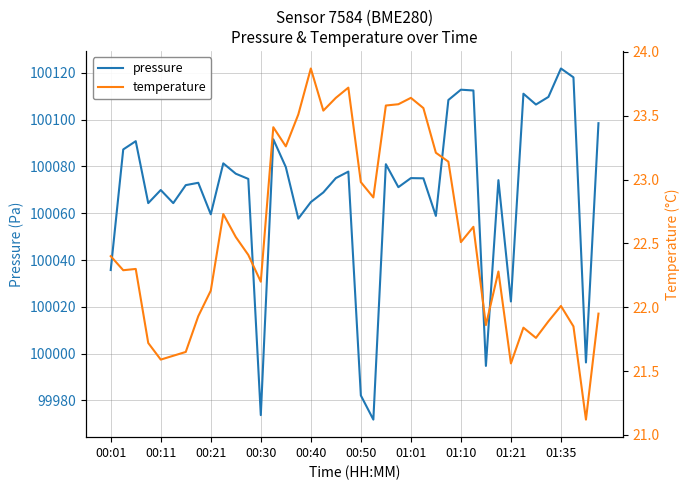

Is it true that pressure equals 100064.8 at 00:40?

True